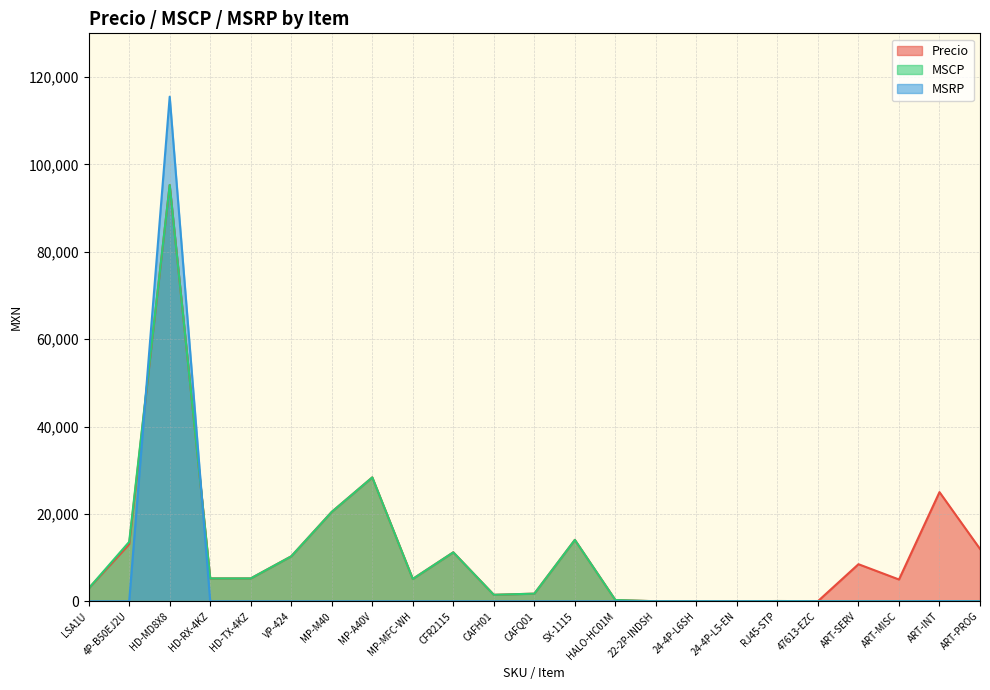

Rank the series by their average value, from highest to lowest.

Precio, MSCP, MSRP